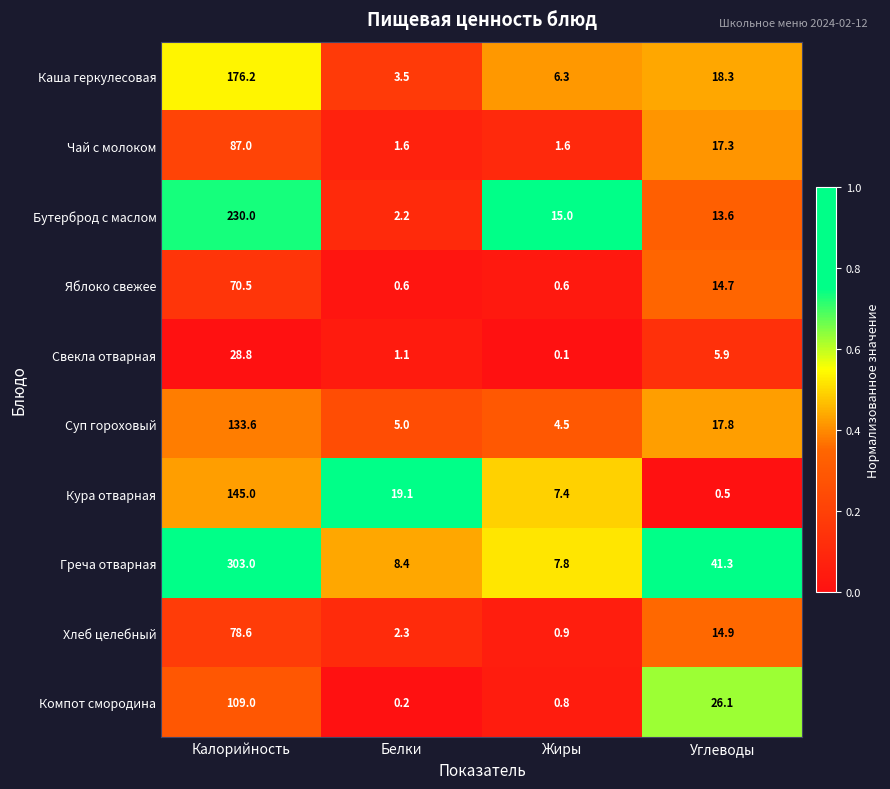

What is the sum of the Хлеб целебный values at Жиры and Калорийность?

79.5